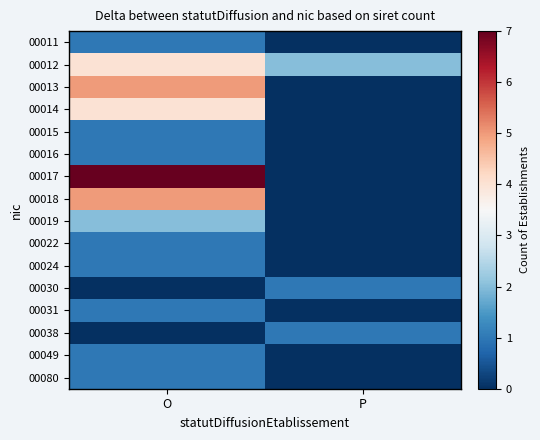

At which category is the sum across all series the highest?

O